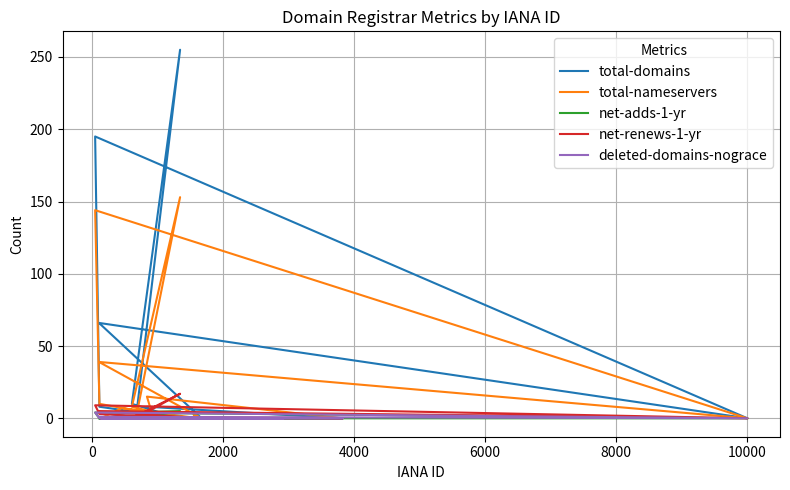

True or false: total-domains and net-renews-1-yr intersect in this chart.

False